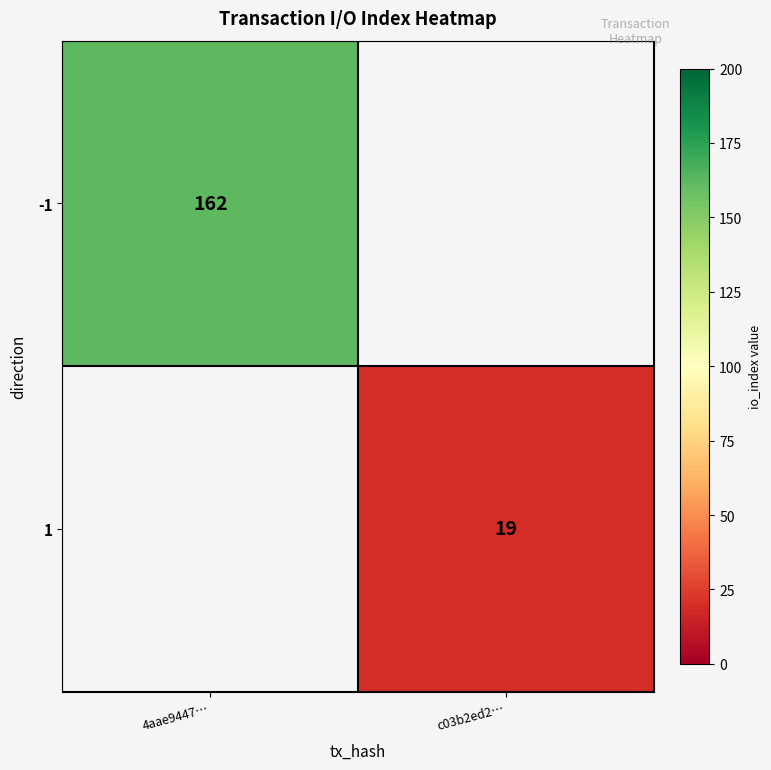

The value of 1 at c03b2ed2… is 30. True or false?

False